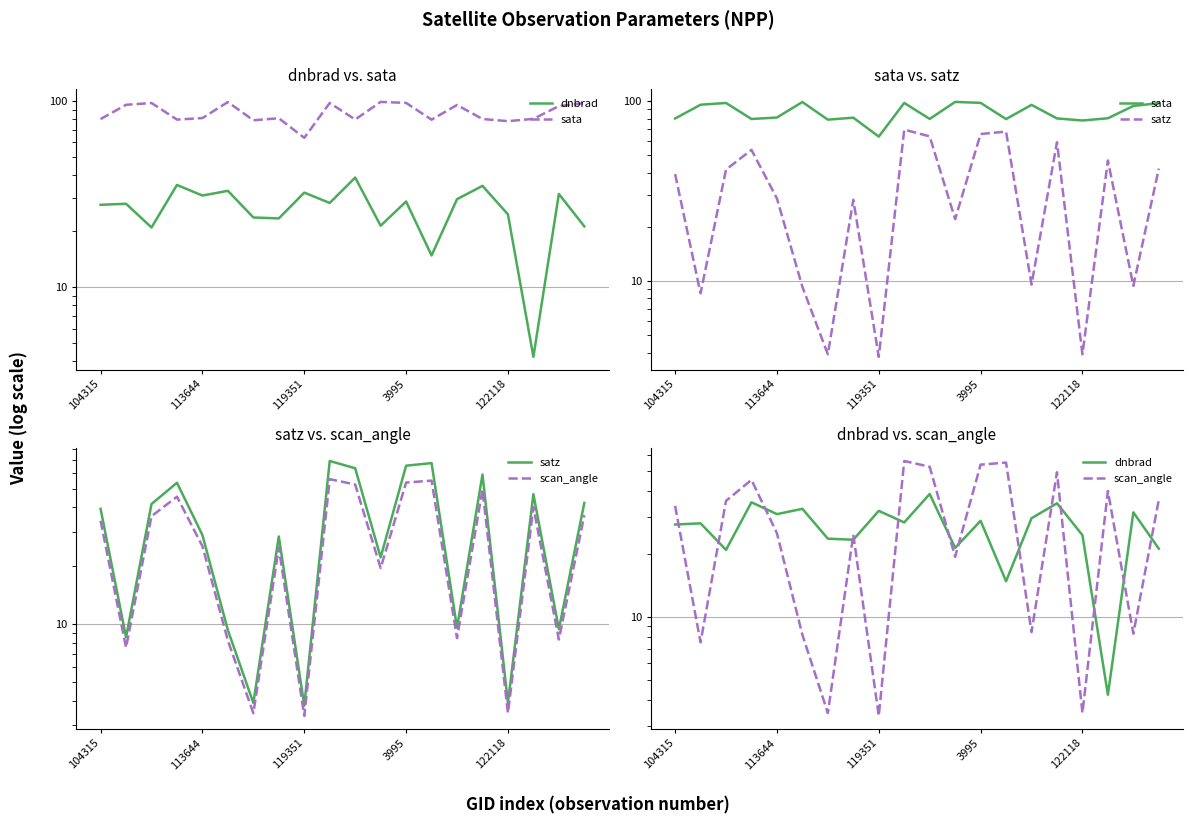

What is the highest value of the dnbrad series?

38.9